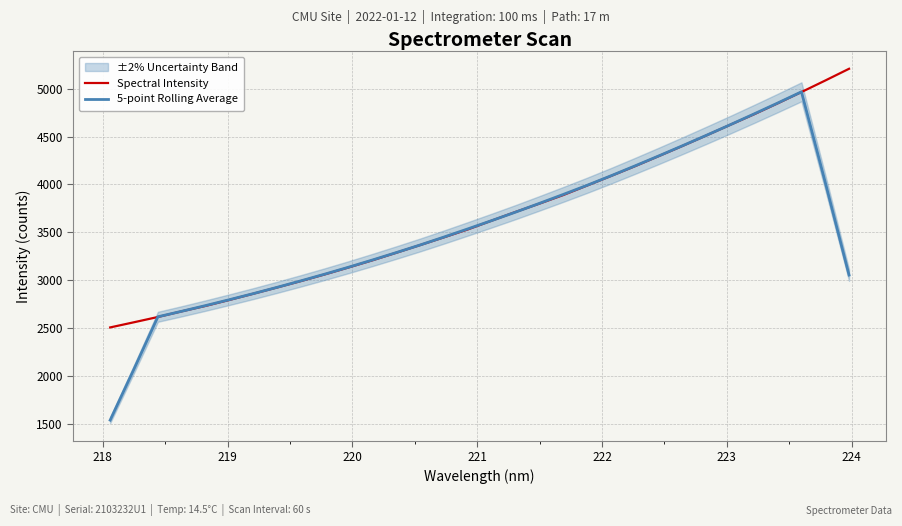

The value of 5-point Rolling Average at 217 is 357.3. True or false?

False